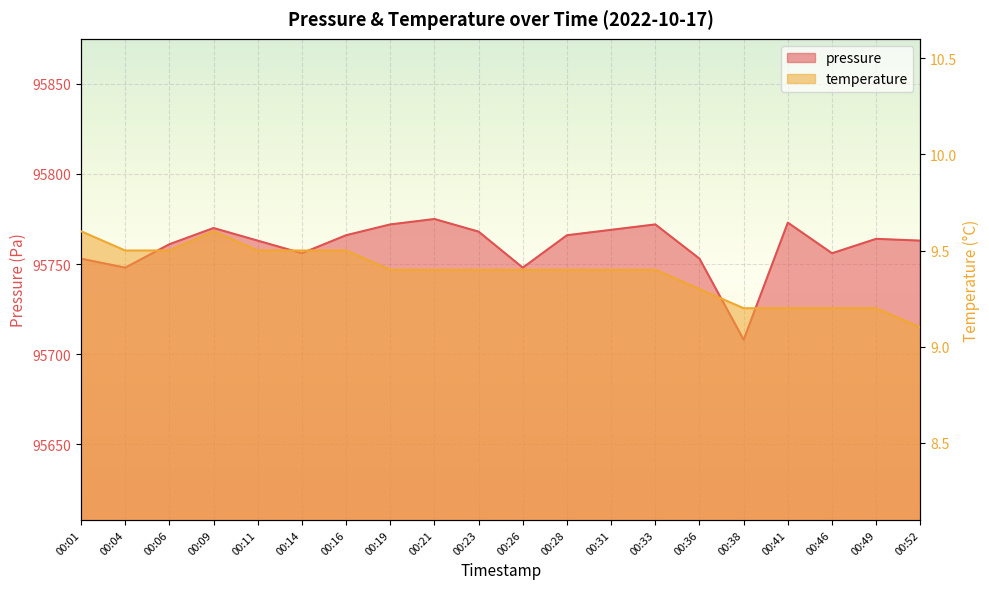

Which series has the largest range (max minus min)?

pressure